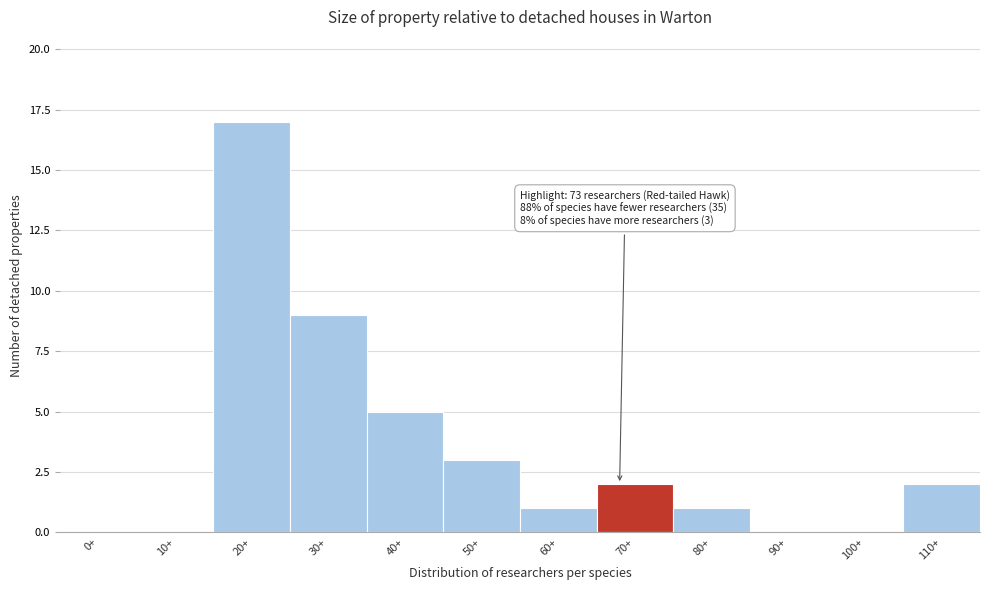

Reading left to right, transcribe all the data shown in this chart.

0+=0	10+=0	20+=17	30+=9	40+=5	50+=3	60+=1	70+=2	80+=1	90+=0	100+=0	110+=2